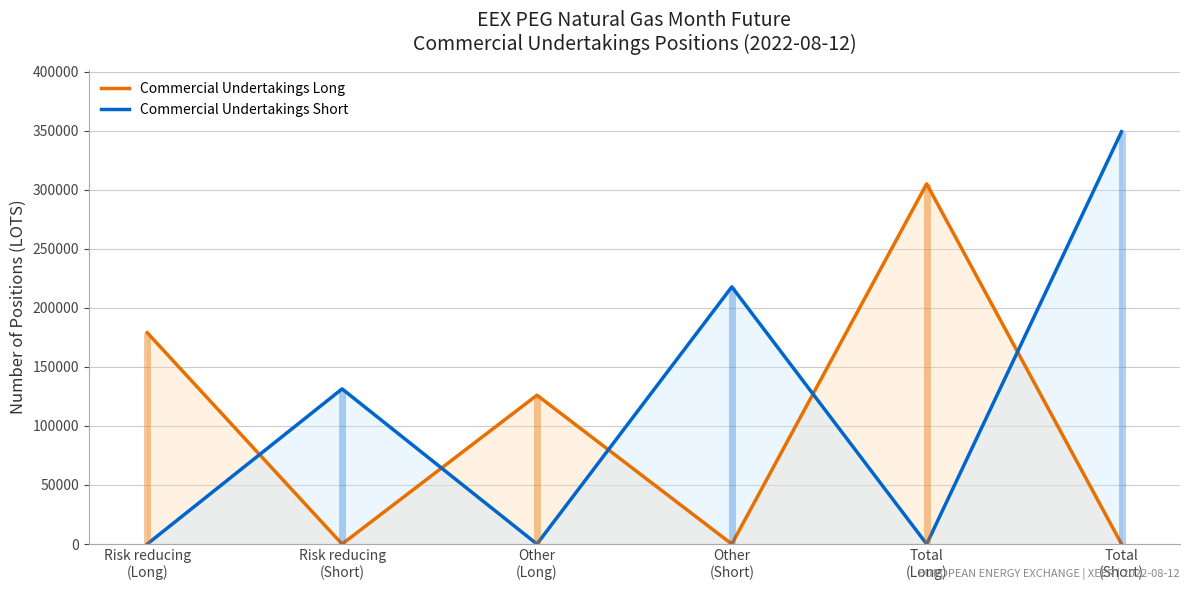

List the series in order of their overall mean, lowest first.

Commercial Undertakings Long, Commercial Undertakings Short